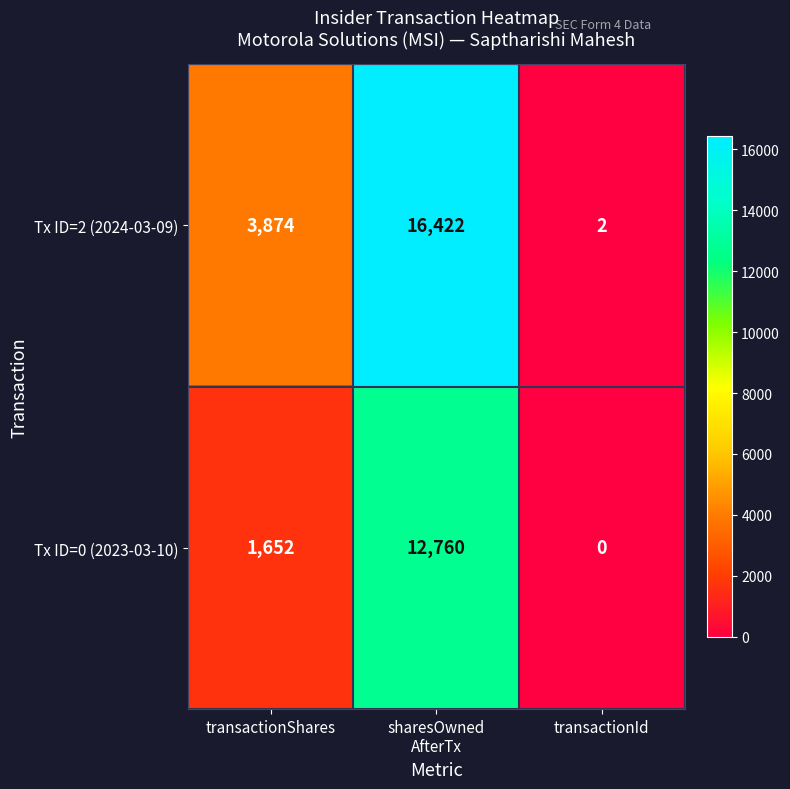

What is the difference between the maximum and minimum values in the Tx ID=2 (2024-03-09) series?

16420